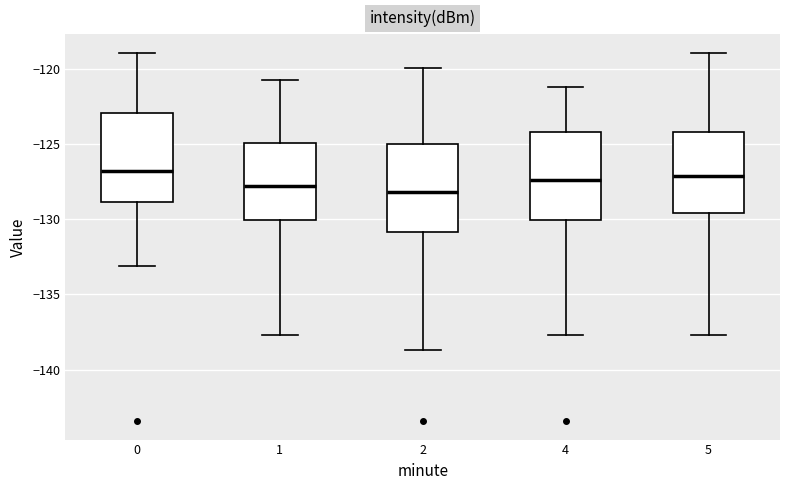

Where does the upper whisker of the box at x = 4 end on the y-axis? The values are not printed on the chart, so give them approximately, as read against the axis.

-121.0